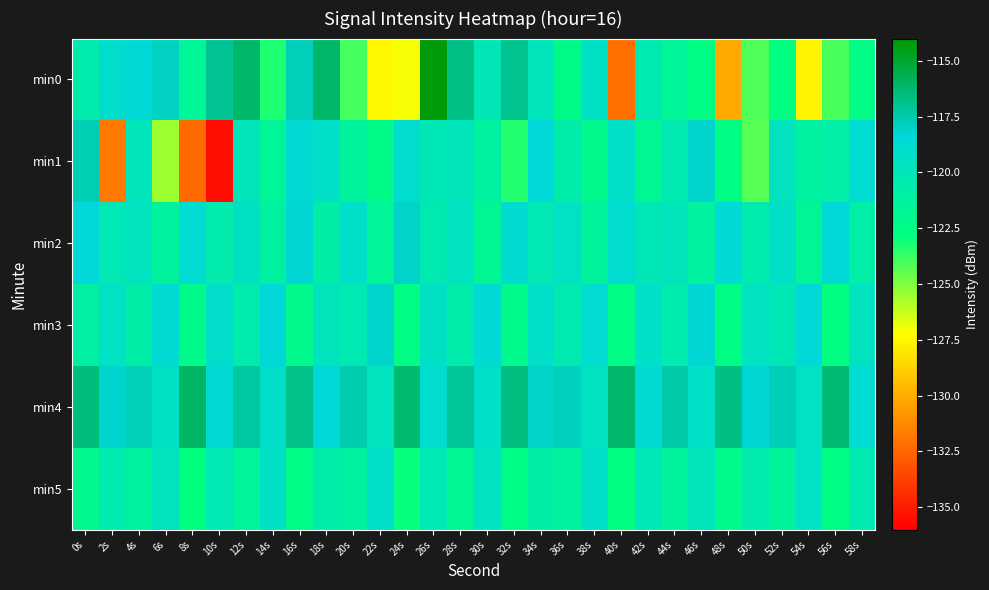

Count the number of categories in the chart.

30